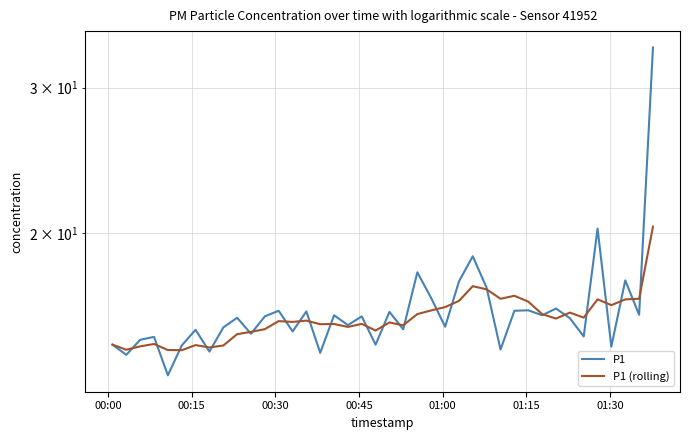

What is the average value of the P1 series?

16.2